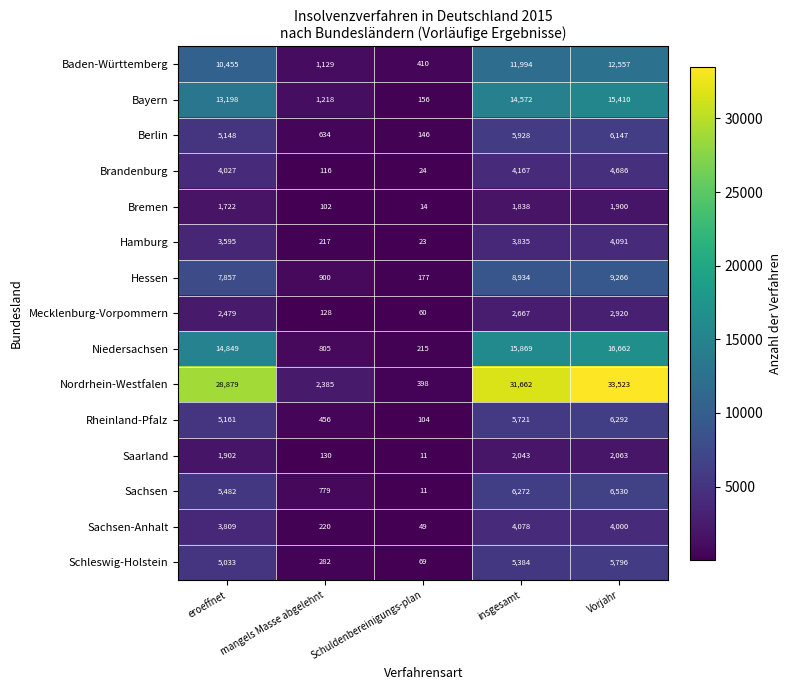

Which series changed the most between eroeffnet and insgesamt?

Nordrhein-Westfalen